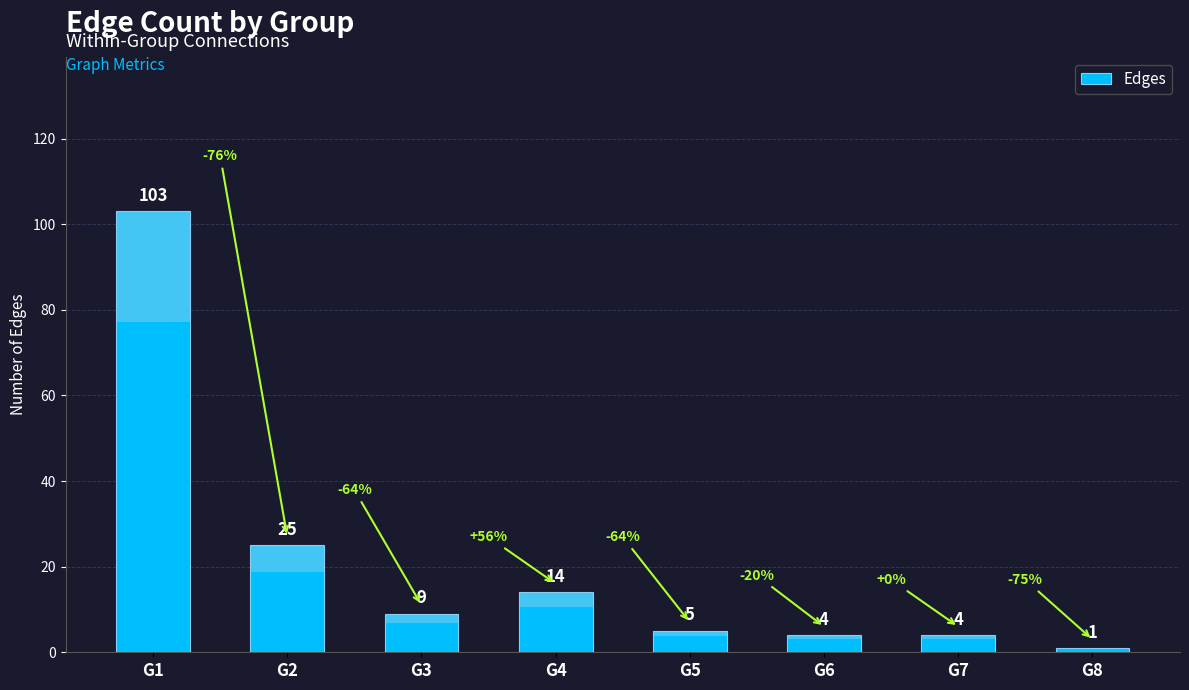

Which category has the lowest value across all series?

G8